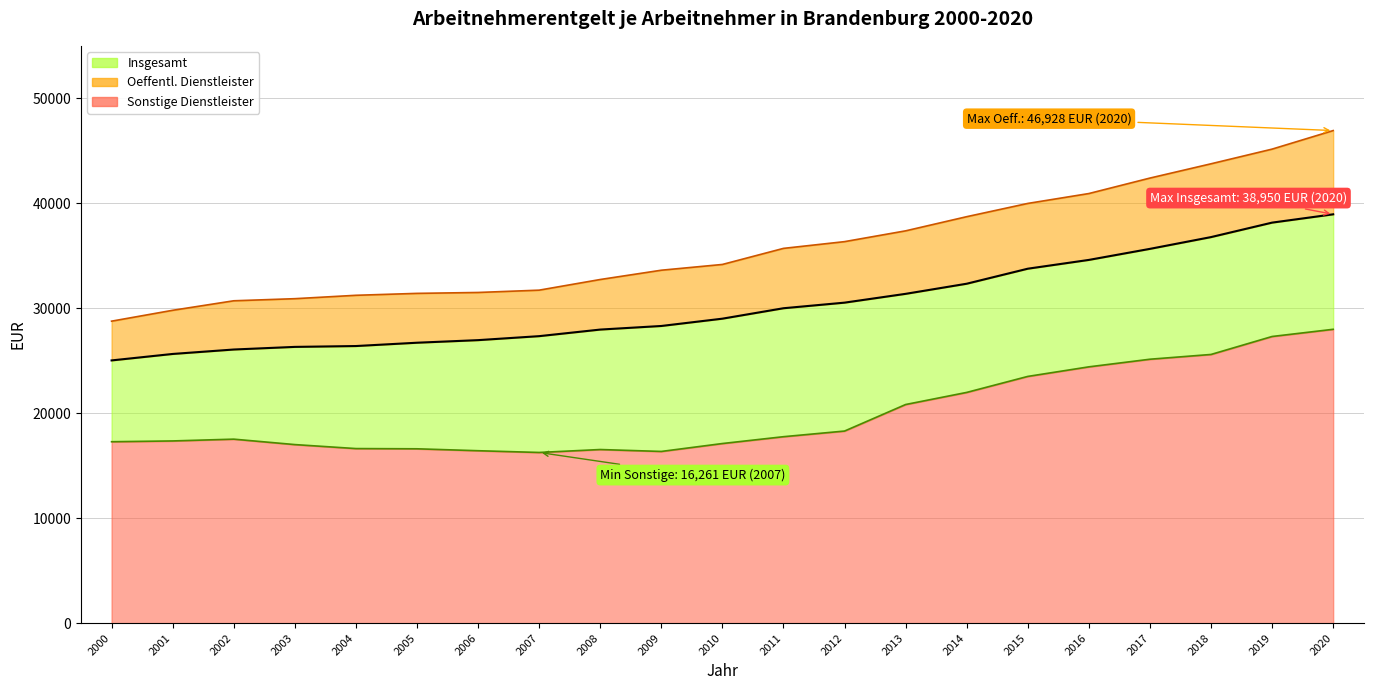

What is the approximate value of Insgesamt at 2004?

26400